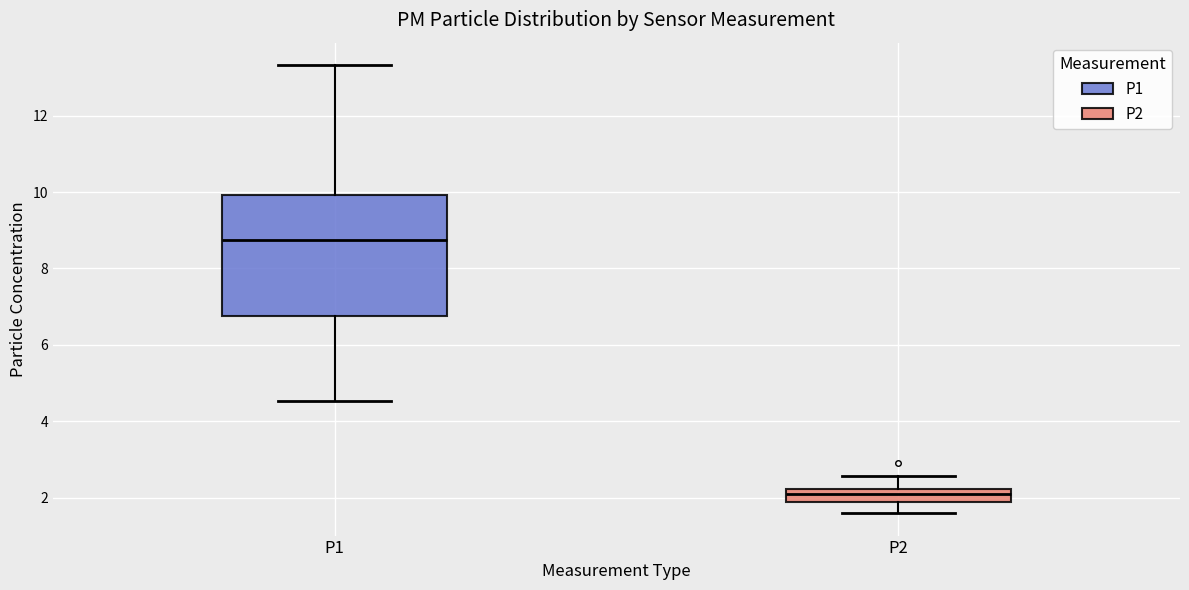

Where does the upper whisker of the box for P2 end on the y-axis? The values are not printed on the chart, so give them approximately, as read against the axis.

2.6